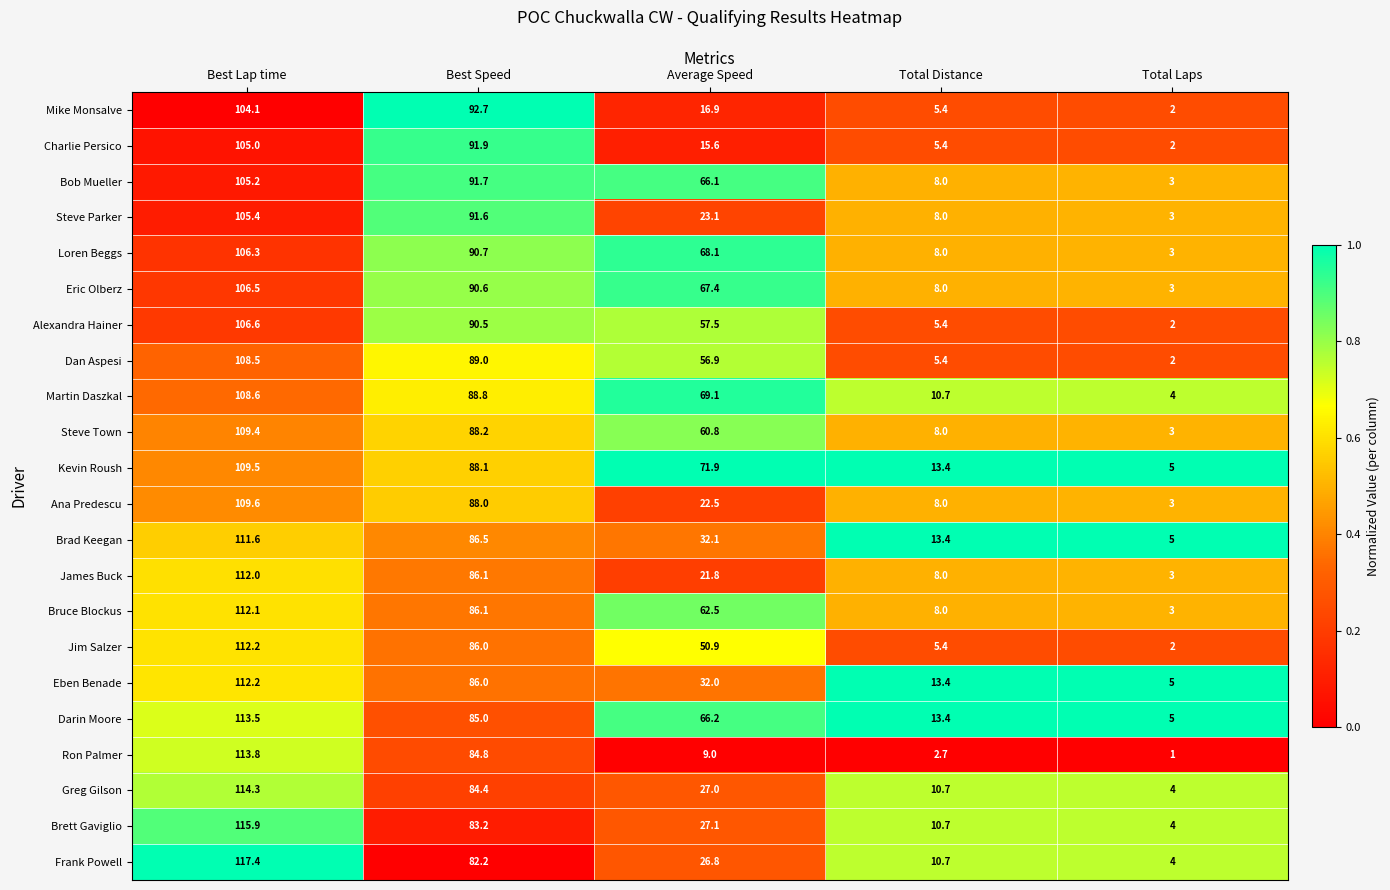

Which category has the highest value in the Ron Palmer series?

Best Lap time